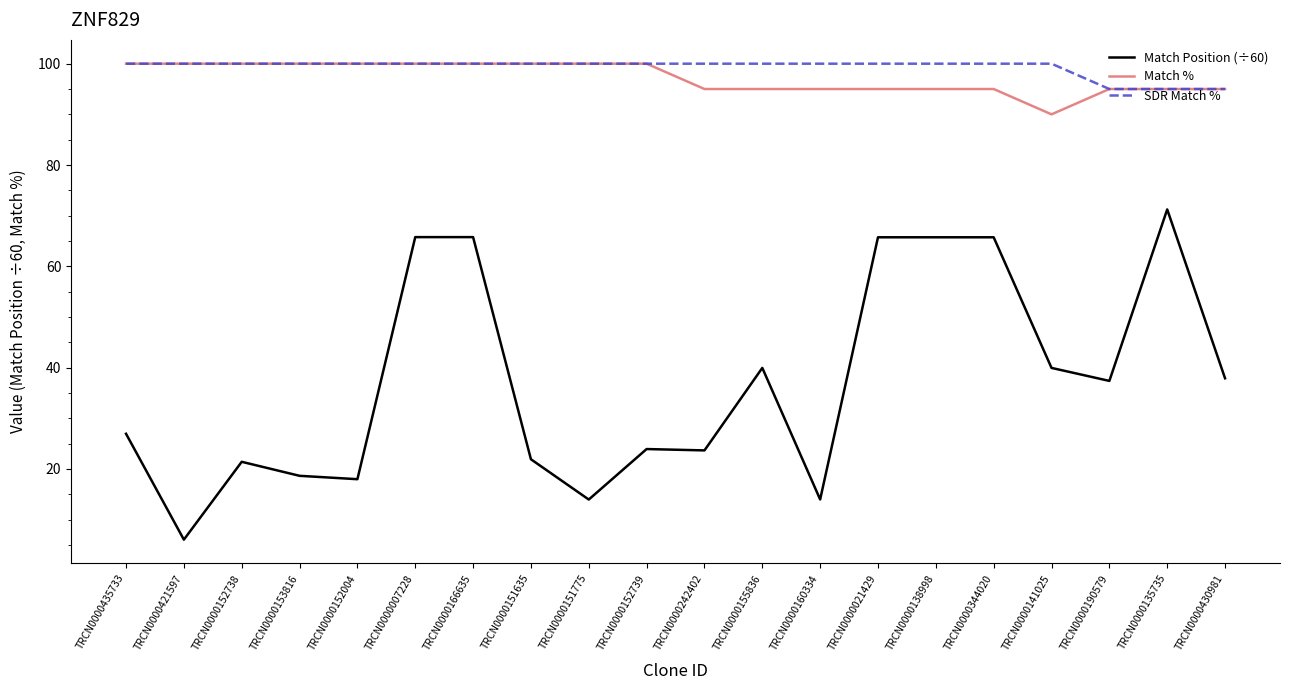

Is the value of SDR Match % at TRCN0000344020 greater than the value of Match Position (÷60) at TRCN0000151635?

Yes